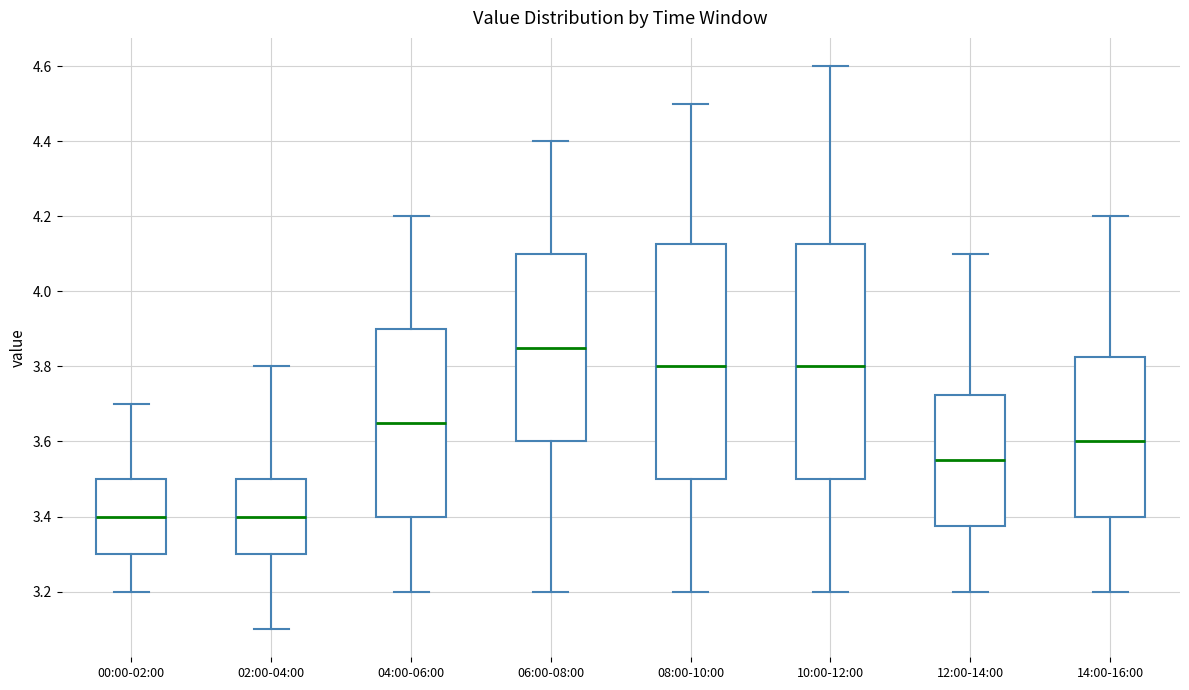

Which box's median line is the highest?

06:00-08:00